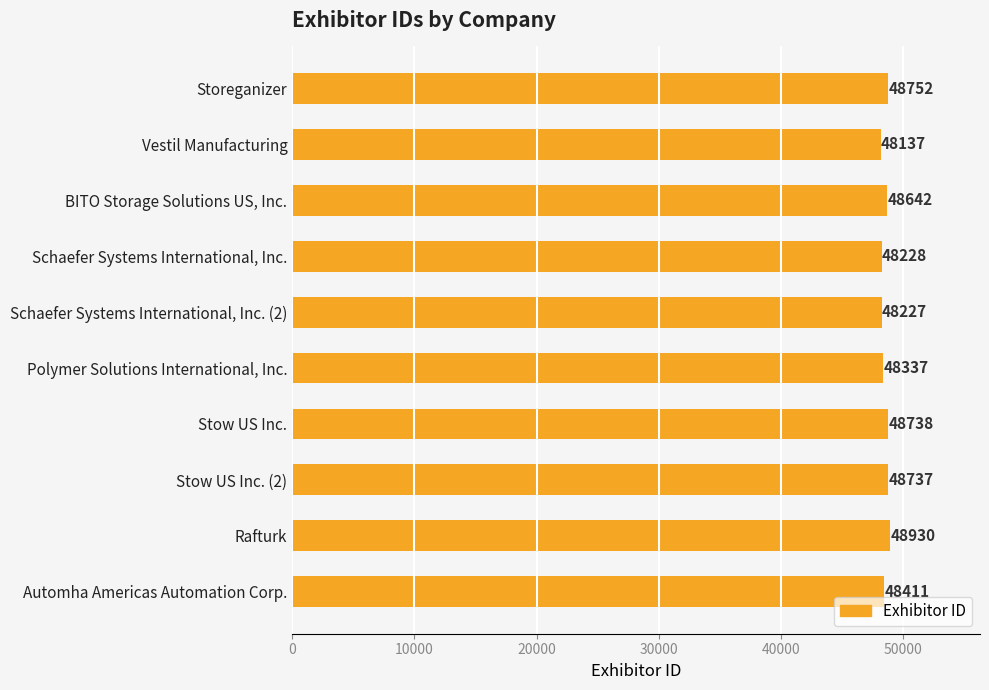

What is the sum of the values at Polymer Solutions International, Inc. and BITO Storage Solutions US, Inc.?

96979